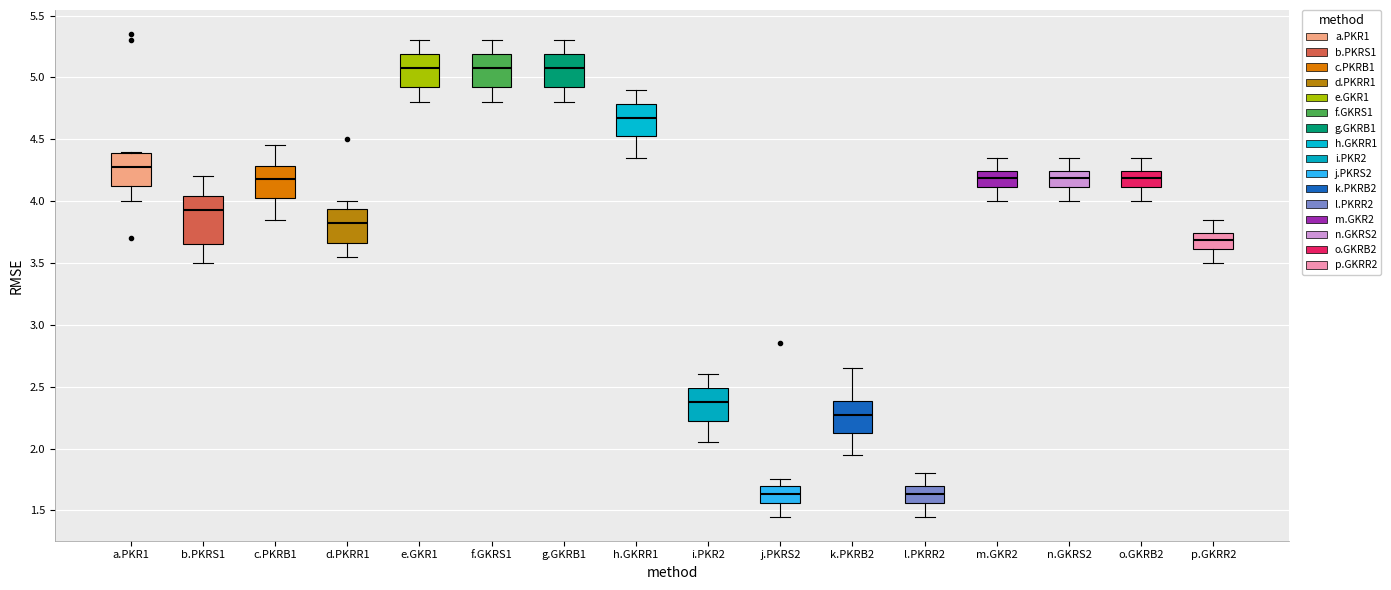

Reading left to right, transcribe this box plot: for each box, give where its median line is, the range the box spans, and where its two whiskers end, as read against the y-axis. The values are not printed on the chart, so give them approximately, as read against the axis.

a.PKR1: median 4.30, box 4.15 to 4.40, whiskers 4.00 to 4.40
b.PKRS1: median 3.95, box 3.65 to 4.05, whiskers 3.50 to 4.20
c.PKRB1: median 4.20, box 4.05 to 4.30, whiskers 3.85 to 4.45
d.PKRR1: median 3.85, box 3.65 to 3.95, whiskers 3.55 to 4.00
e.GKR1: median 5.10, box 4.95 to 5.20, whiskers 4.80 to 5.30
f.GKRS1: median 5.10, box 4.95 to 5.20, whiskers 4.80 to 5.30
g.GKRB1: median 5.10, box 4.95 to 5.20, whiskers 4.80 to 5.30
h.GKRR1: median 4.70, box 4.55 to 4.80, whiskers 4.35 to 4.90
i.PKR2: median 2.40, box 2.25 to 2.50, whiskers 2.05 to 2.60
j.PKRS2: median 1.65, box 1.55 to 1.70, whiskers 1.45 to 1.75
k.PKRB2: median 2.30, box 2.15 to 2.40, whiskers 1.95 to 2.65
l.PKRR2: median 1.65, box 1.55 to 1.70, whiskers 1.45 to 1.80
m.GKR2: median 4.20, box 4.10 to 4.25, whiskers 4.00 to 4.35
n.GKRS2: median 4.20, box 4.10 to 4.25, whiskers 4.00 to 4.35
o.GKRB2: median 4.20, box 4.10 to 4.25, whiskers 4.00 to 4.35
p.GKRR2: median 3.70, box 3.60 to 3.75, whiskers 3.50 to 3.85